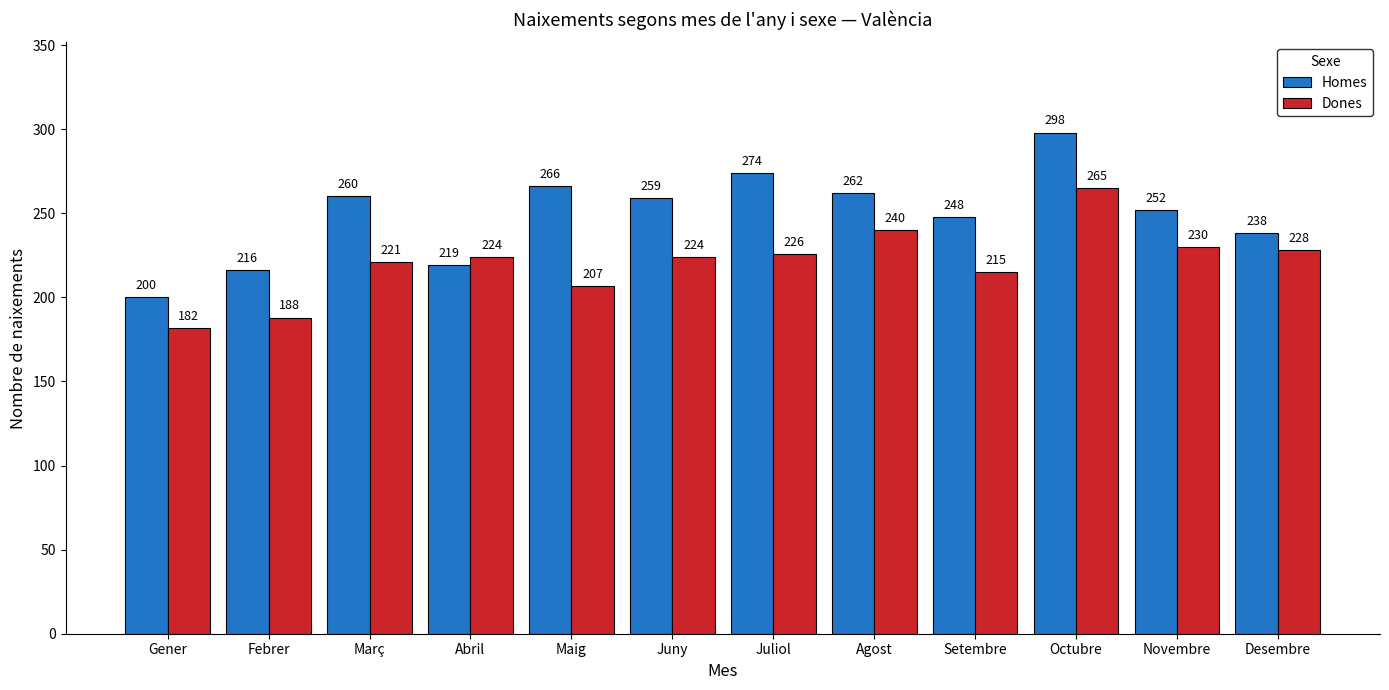

Is it true that Homes equals 274 at Juliol?

True